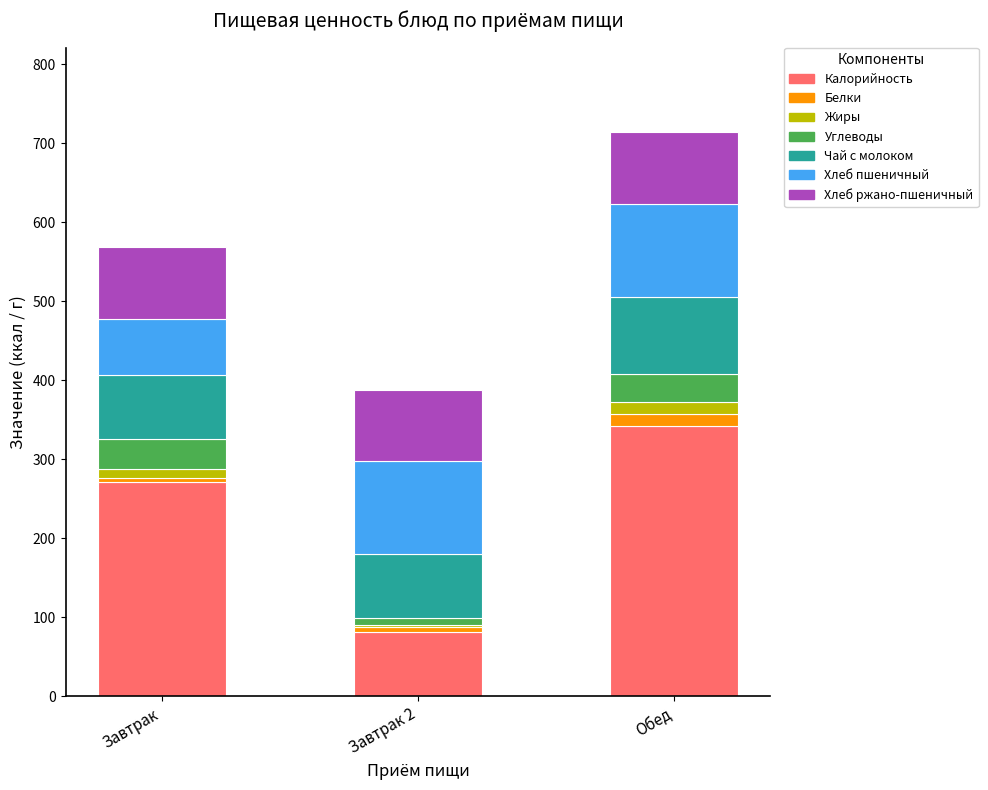

Reading right to left, transcribe the values for Калорийность.

Обед=342.0	Завтрак 2=82.0	Завтрак=271.0